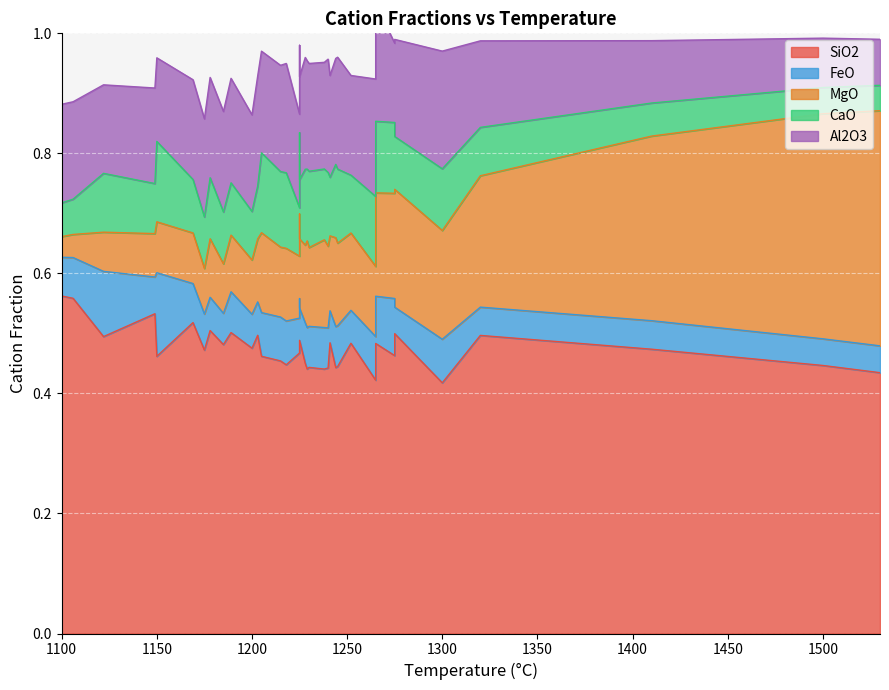

What is the maximum value for MgO?

0.4